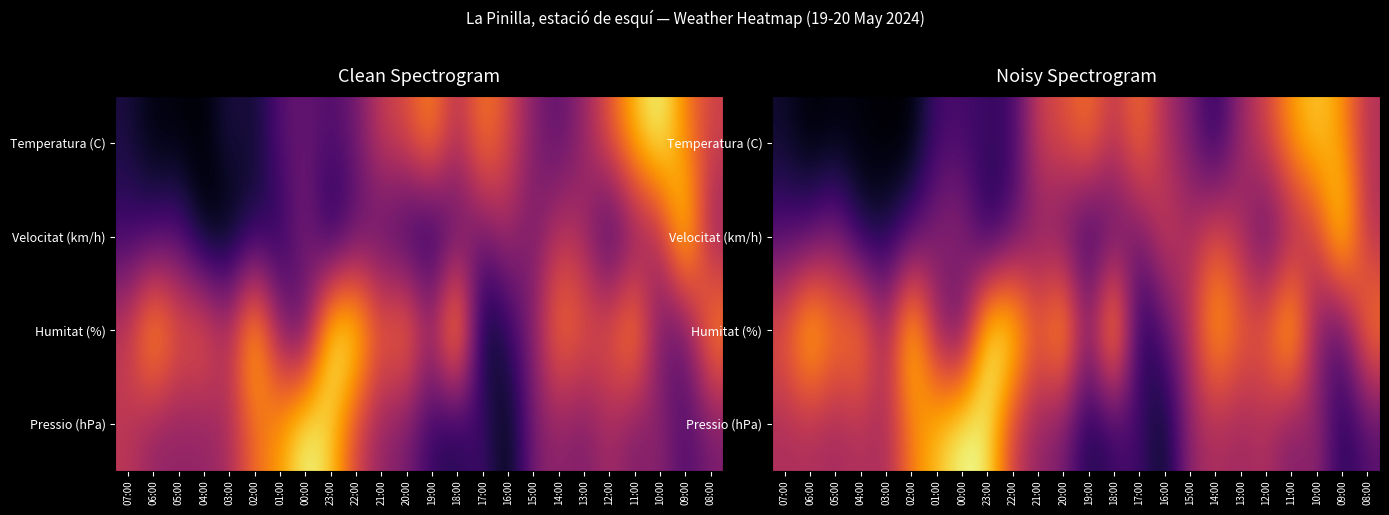

How many categories are shown in the chart?

24